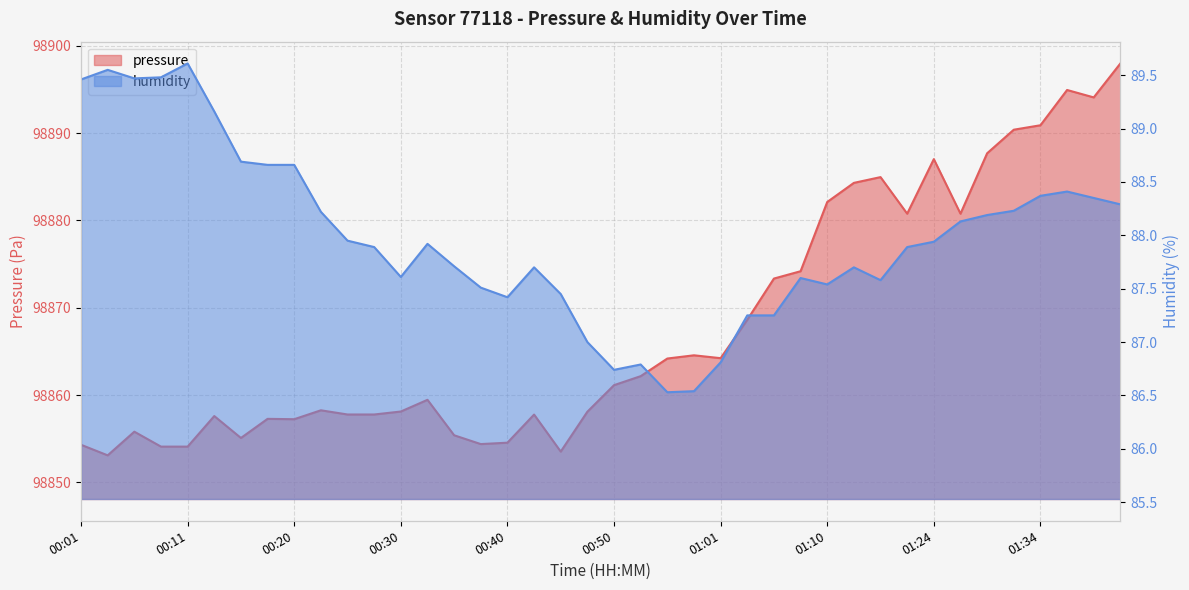

At which label is humidity closest to 88?

00:25